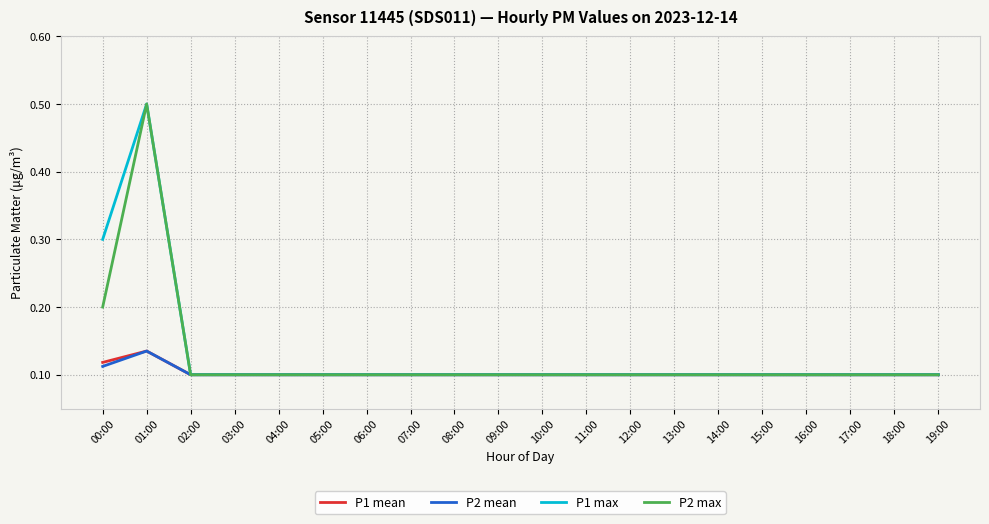

What position from the right is 08:00?

12